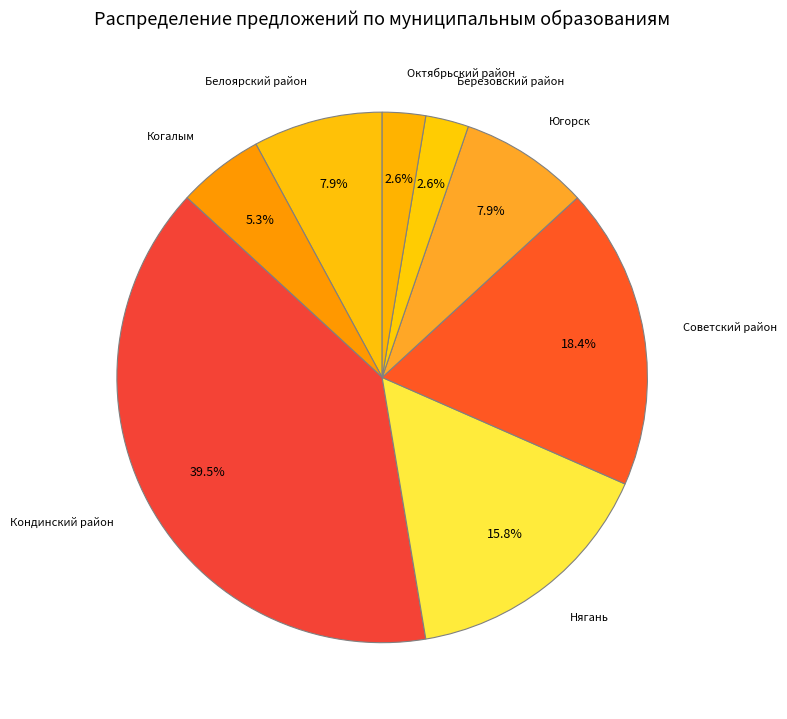

What is the largest slice in the pie chart?

Кондинский район